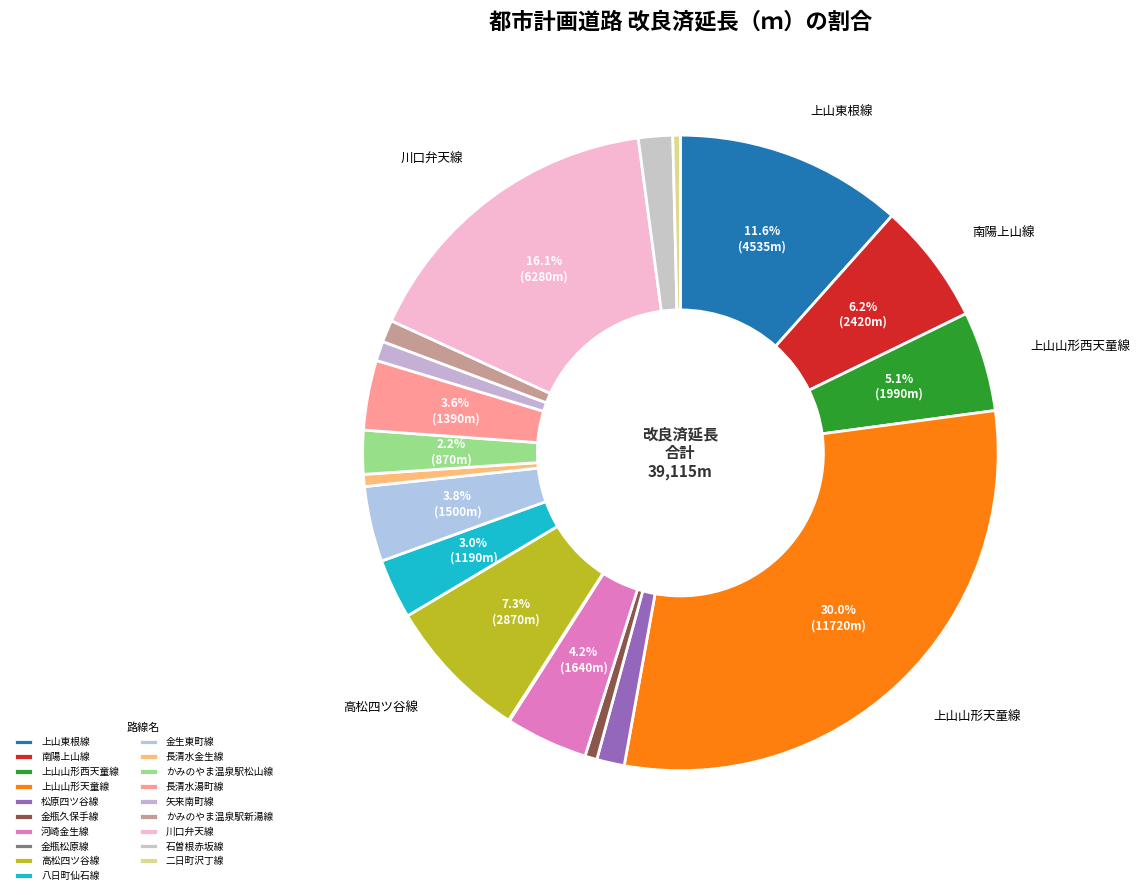

The 矢来南町線 slice represents 1% of the pie. True or false?

True